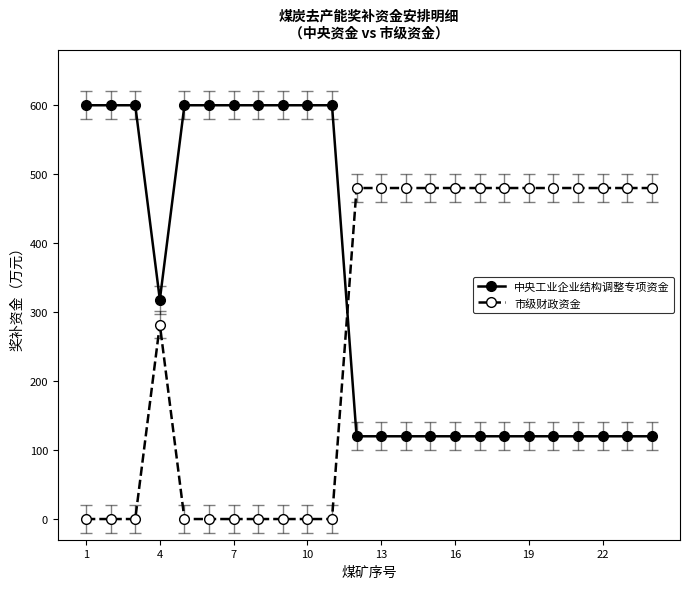

Which series ends up on top after the final intersection of 市级财政资金 and 中央工业企业结构调整专项资金?

市级财政资金